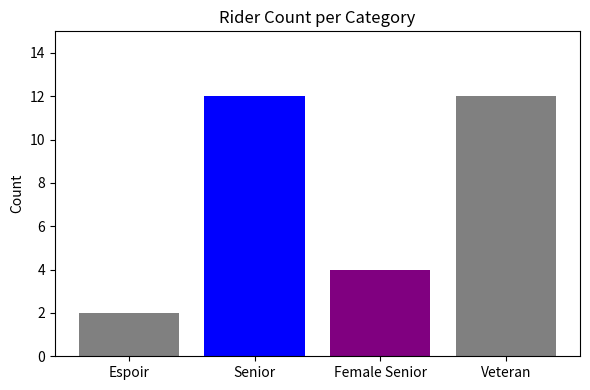

Count the number of categories in the chart.

1